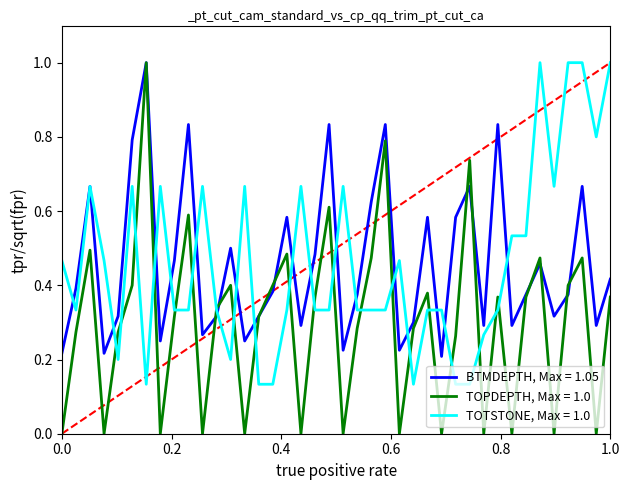

Does the chart have visible grid lines?

No